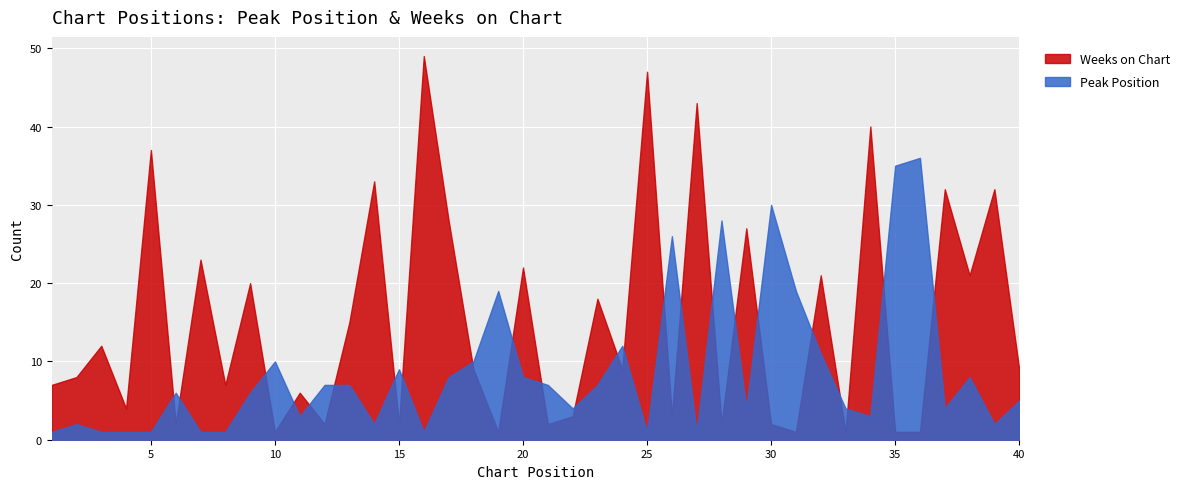

Which category has the highest value across all series?

16